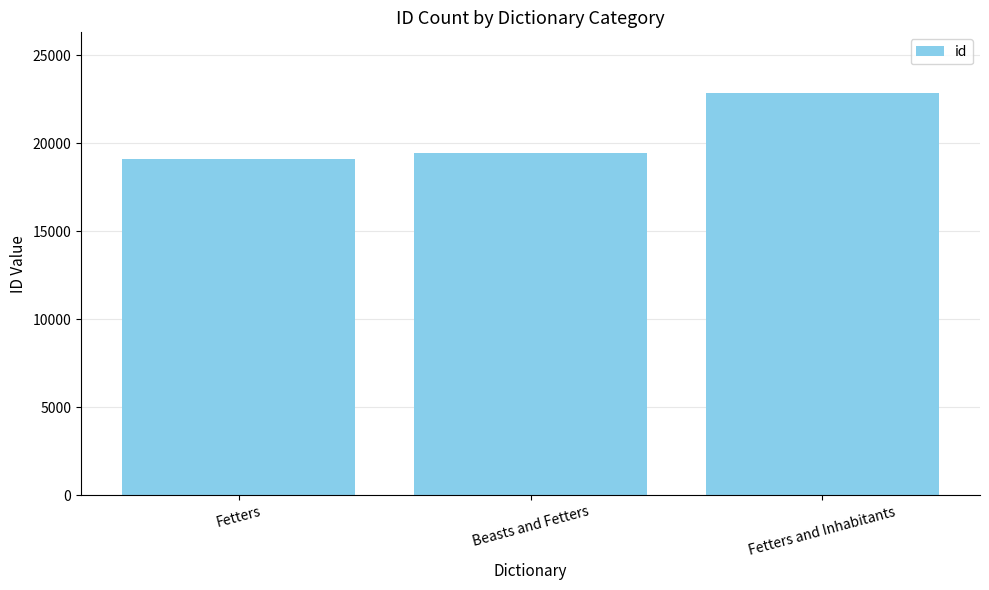

What is the greatest value displayed?

22883